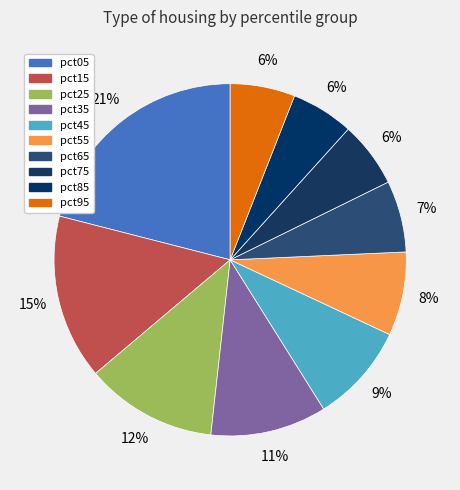

To the nearest percent, what is the average slice percentage?

10%